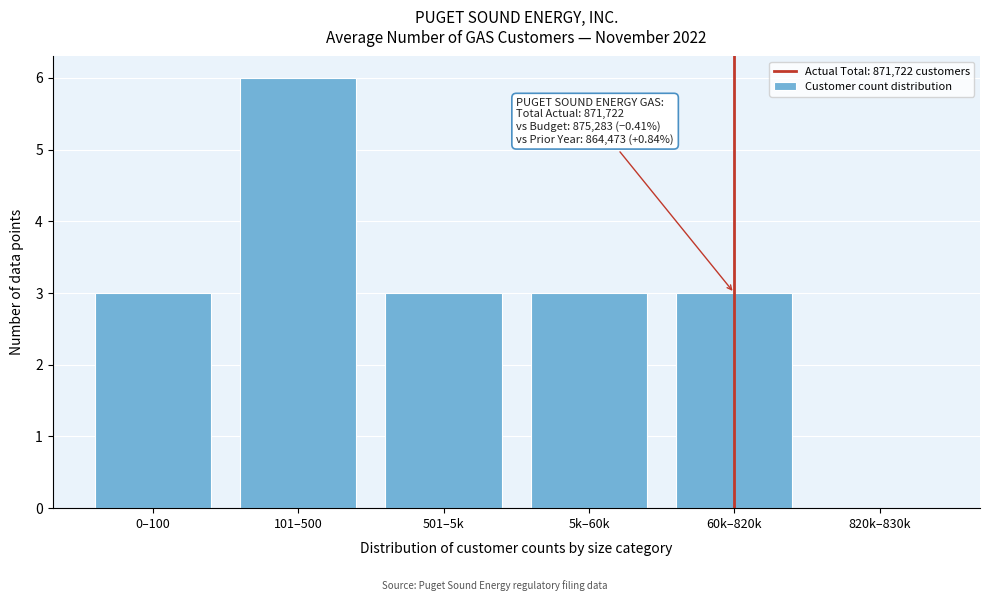

Reading left to right, extract all data points from this chart.

0–100=3	101–500=6	501–5k=3	5k–60k=3	60k–820k=3	820k–830k=0